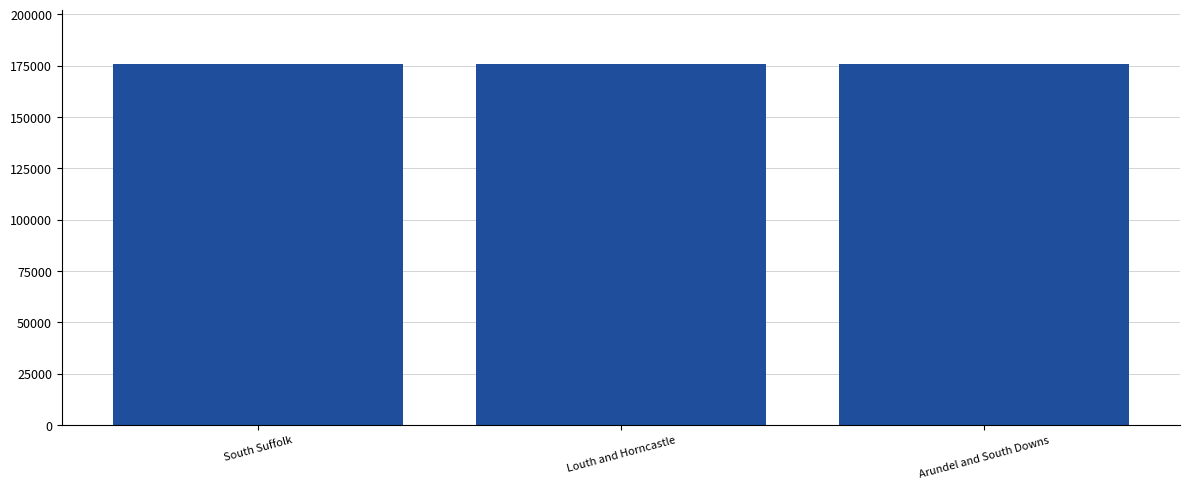

What is the minimum value shown in the chart?

175548